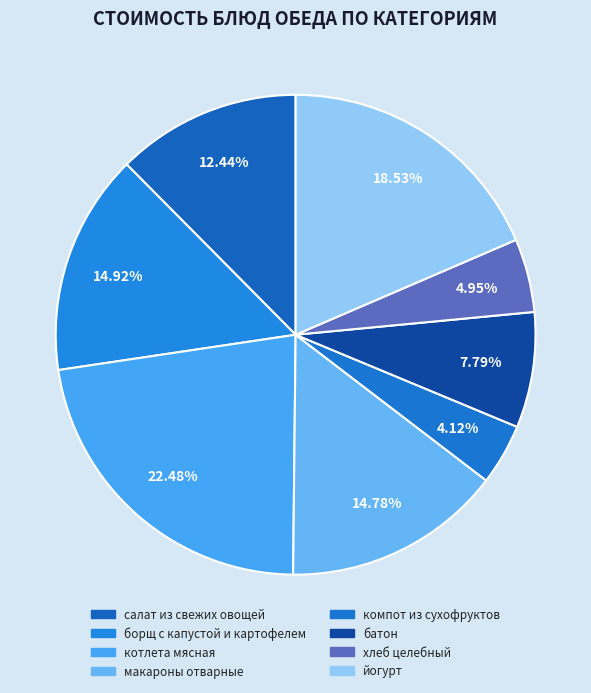

What is the smallest slice in the pie chart?

компот из сухофруктов